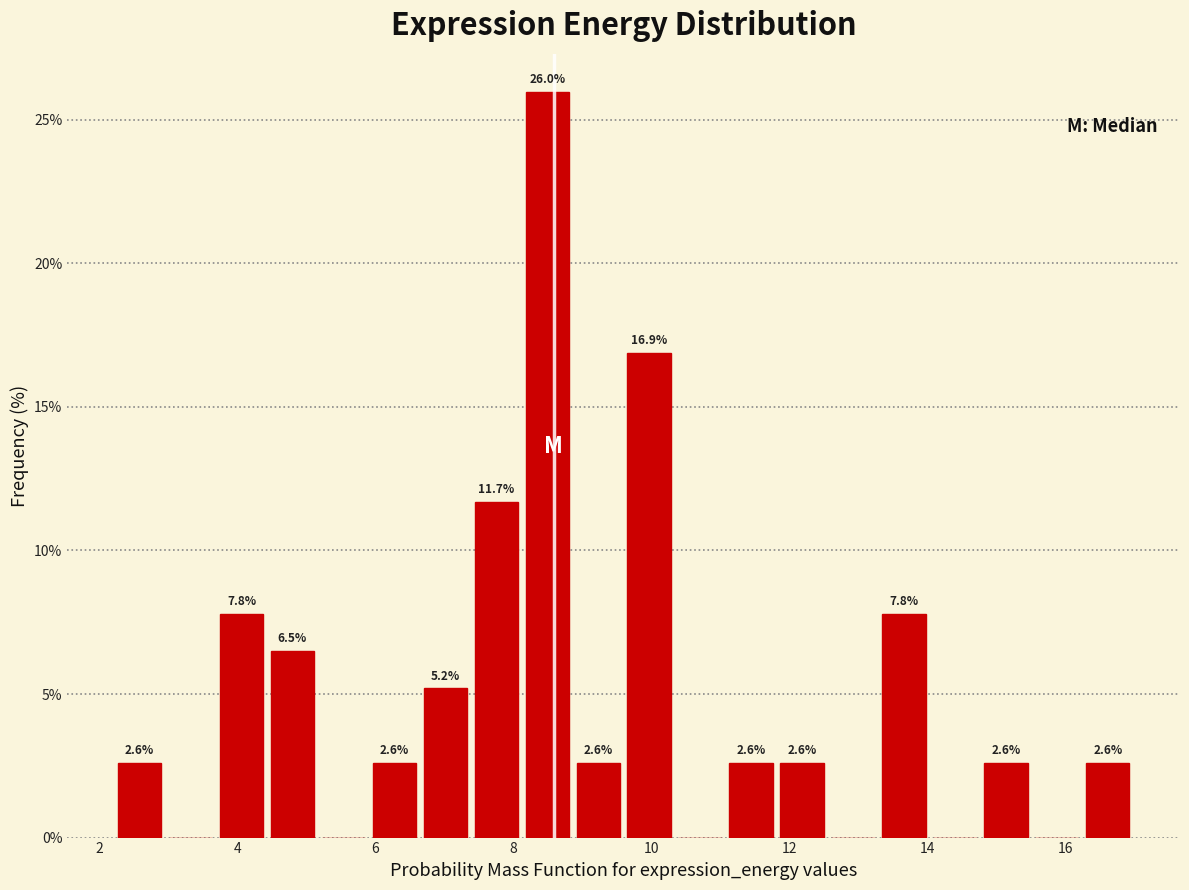

Read against the x-axis, roughly where is the centre of the tallest bar?

8.4